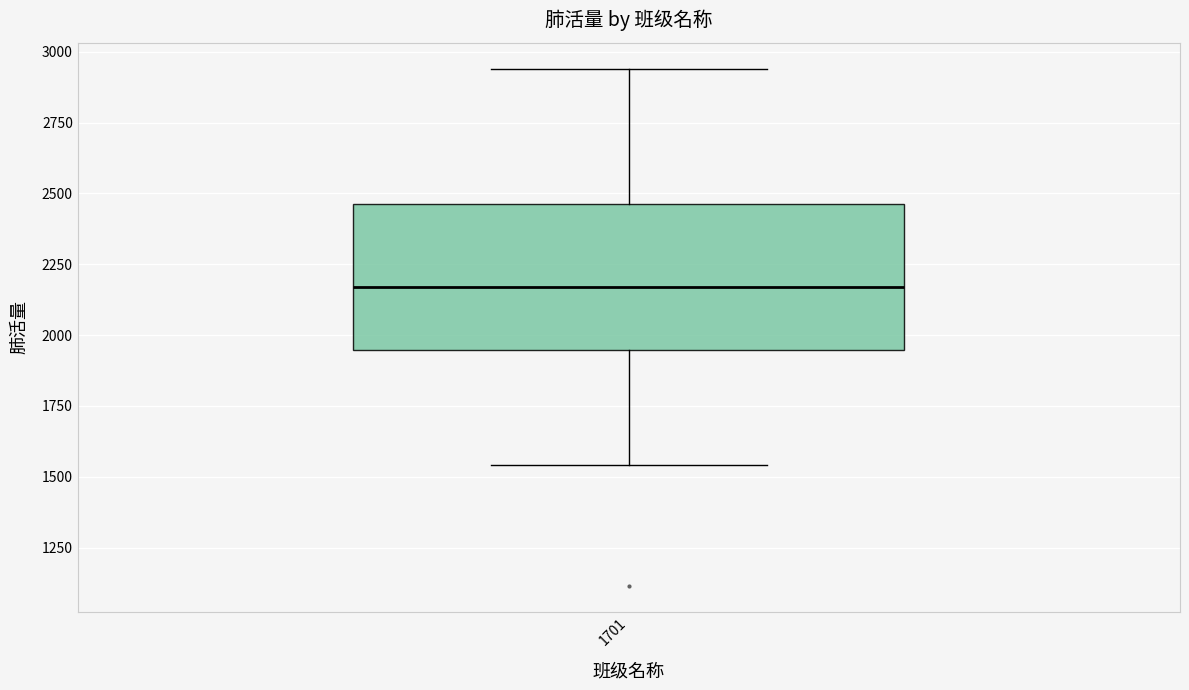

Transcribe this box plot: give where the median line is, the range the box spans, and where the two whiskers end, as read against the y-axis. The values are not printed on the chart, so give them approximately, as read against the axis.

median 2150, box 1950 to 2450, whiskers 1550 to 2950